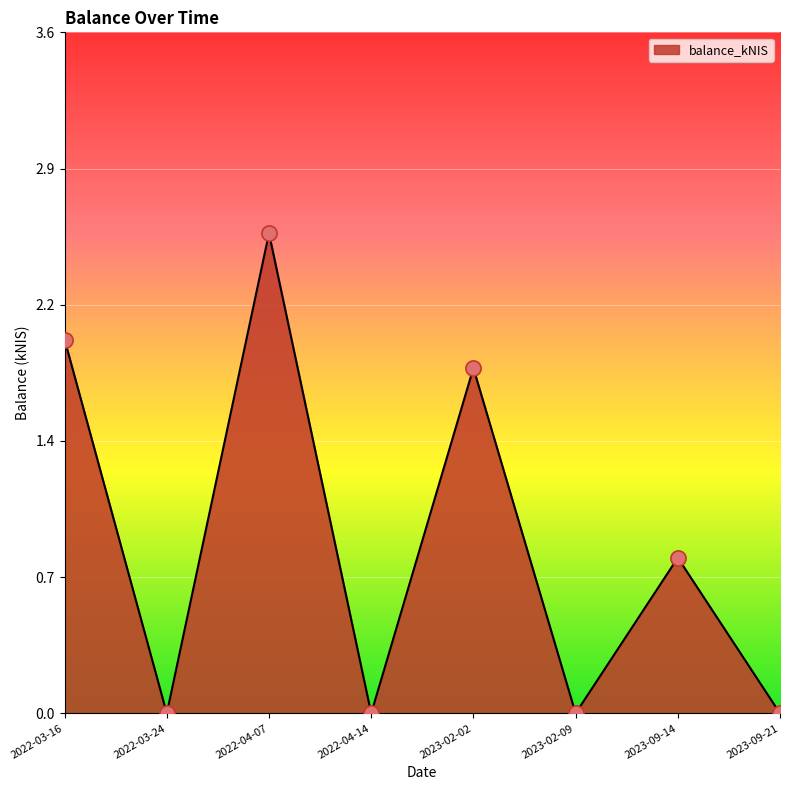

Which has a higher value, 2023-09-14 or 2023-09-21?

2023-09-14